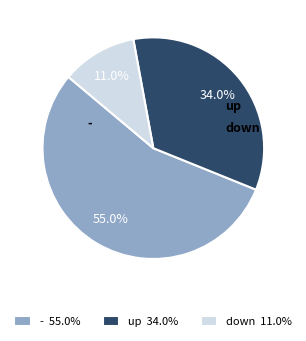

What is the ratio of the value at - to the value at up?

1.6